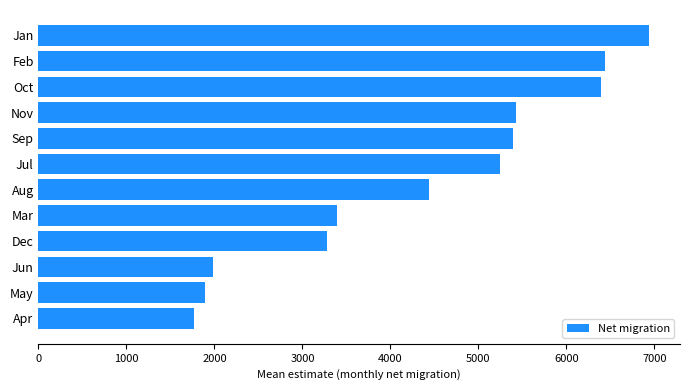

Between Jul and Jun, which is larger?

Jul